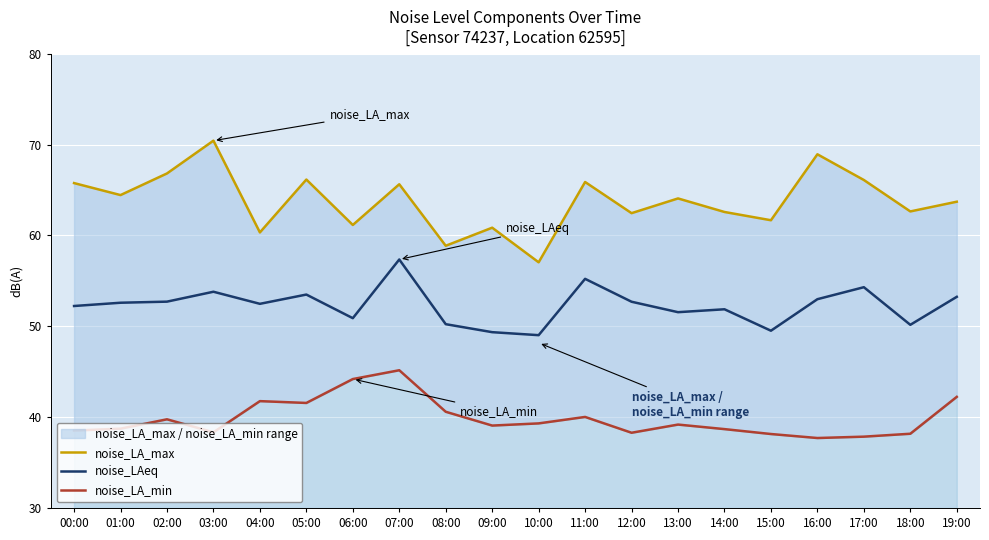

At which label is noise_LAeq closest to 53?

16:00